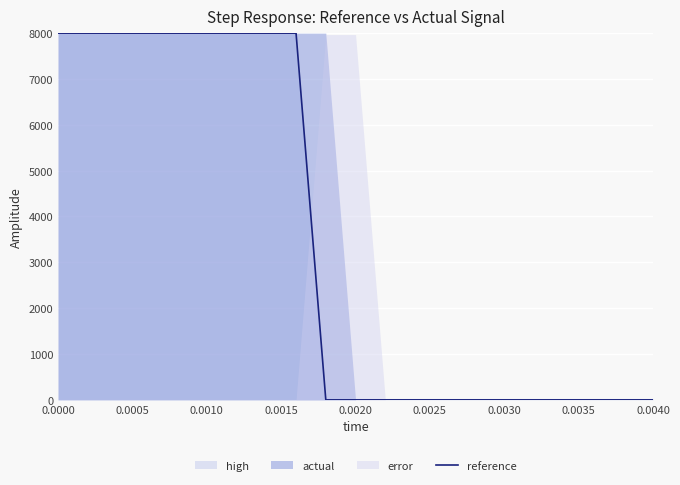

Count the values in the range 0 to 8000.

21